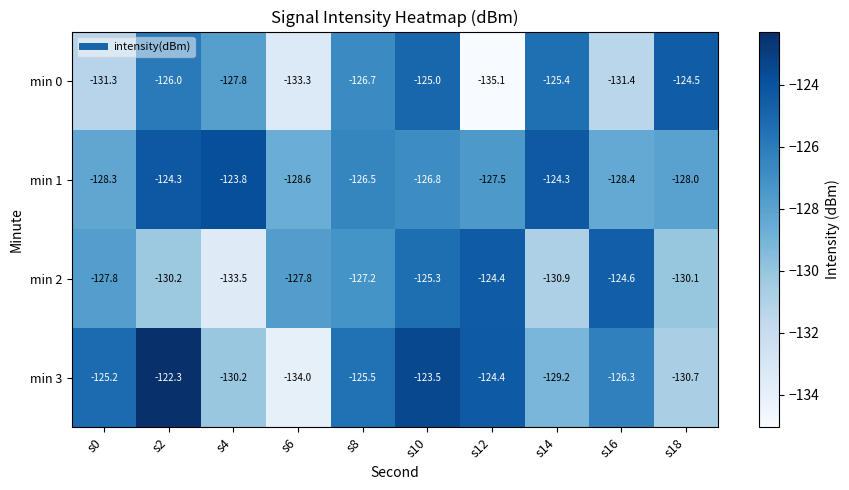

Where is min 3 nearest to the value -128?

s14